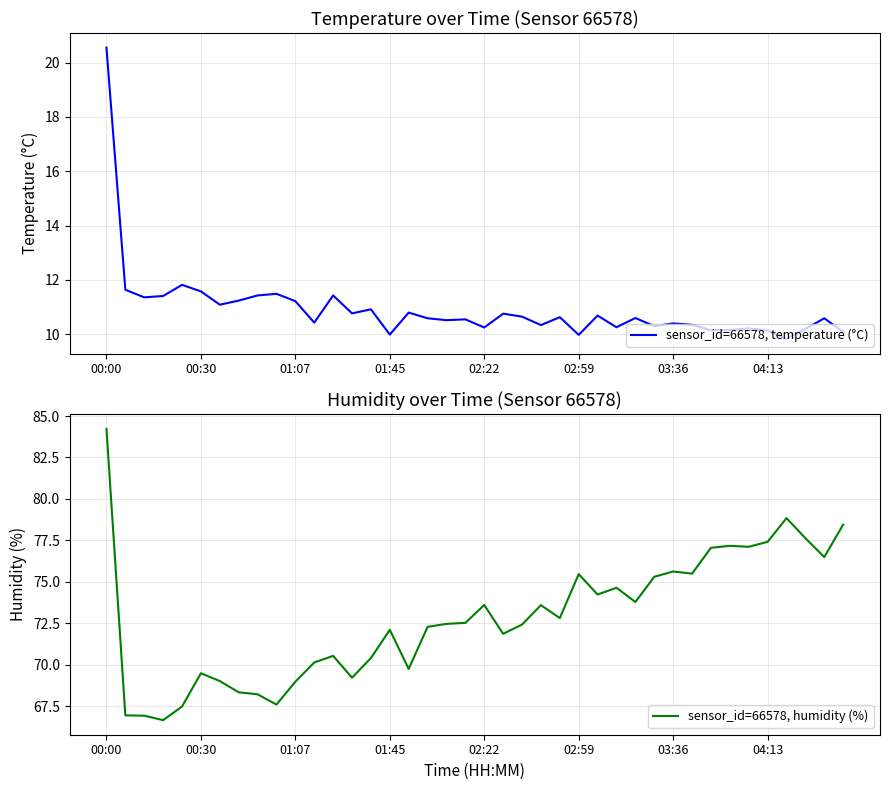

True or false: sensor_id=66578, humidity (%) and sensor_id=66578, temperature (°C) cross at least once.

False